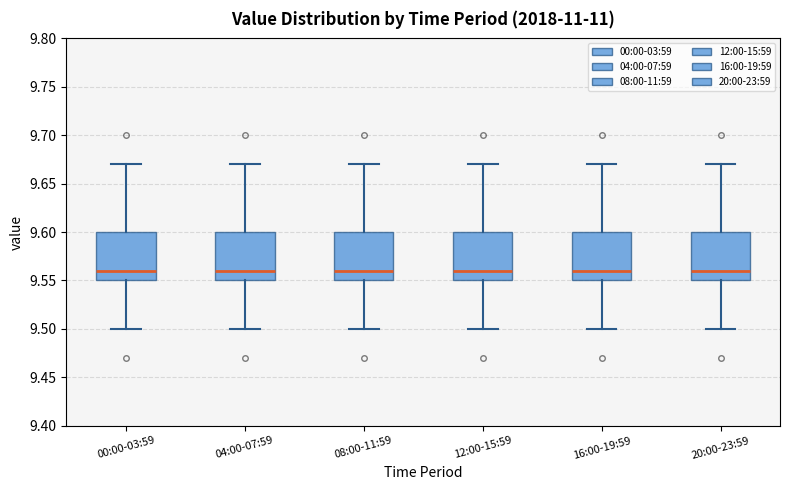

Reading left to right, read every box against the y-axis: the position of its median line, the range the box covers, and the ends of its whiskers. The values are not printed on the chart, so give them approximately, as read against the axis.

00:00-03:59: median 9.56, box 9.55 to 9.60, whiskers 9.50 to 9.67
04:00-07:59: median 9.56, box 9.55 to 9.60, whiskers 9.50 to 9.67
08:00-11:59: median 9.56, box 9.55 to 9.60, whiskers 9.50 to 9.67
12:00-15:59: median 9.56, box 9.55 to 9.60, whiskers 9.50 to 9.67
16:00-19:59: median 9.56, box 9.55 to 9.60, whiskers 9.50 to 9.67
20:00-23:59: median 9.56, box 9.55 to 9.60, whiskers 9.50 to 9.67